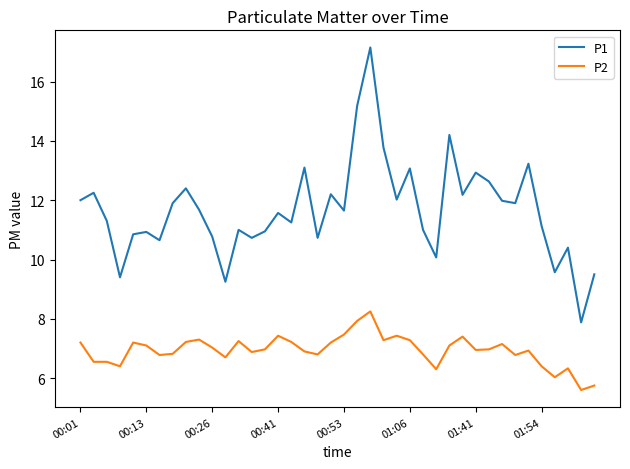

Which series has the widest spread of values?

P1